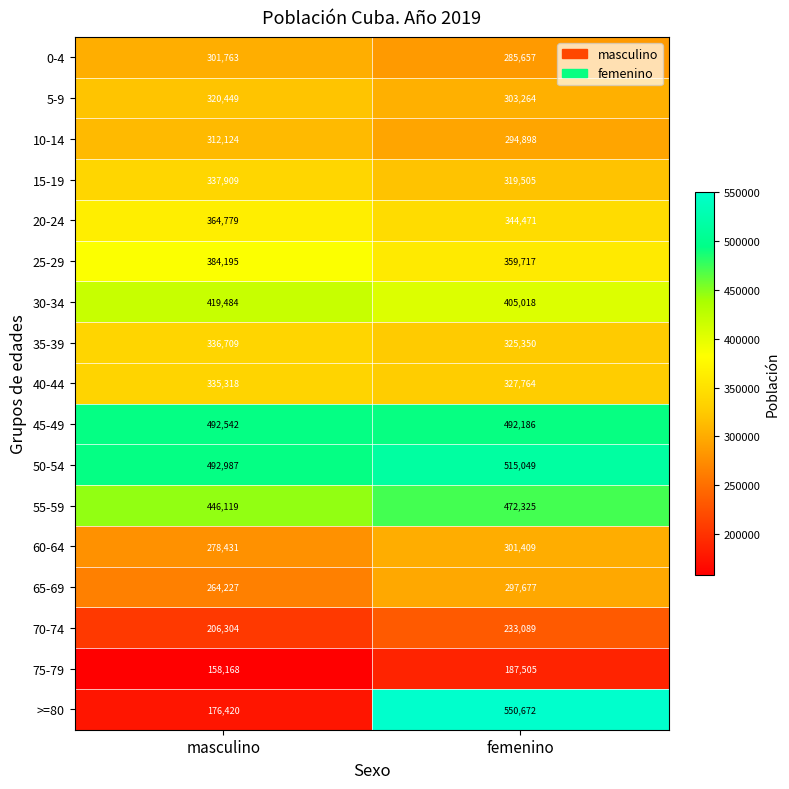

What value does the 30-34 series have at masculino?

419484